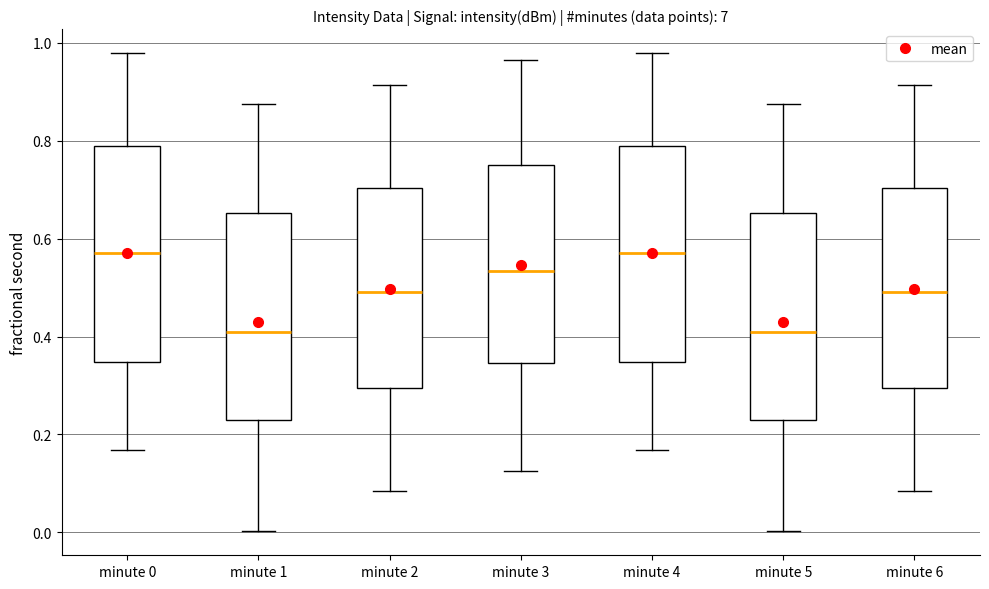

Reading left to right, read every box against the y-axis: the position of its median line, the range the box covers, and the ends of its whiskers. The values are not printed on the chart, so give them approximately, as read against the axis.

minute 0: median 0.58, box 0.34 to 0.78, whiskers 0.16 to 0.98
minute 1: median 0.42, box 0.22 to 0.66, whiskers 0.00 to 0.88
minute 2: median 0.50, box 0.30 to 0.70, whiskers 0.08 to 0.92
minute 3: median 0.54, box 0.34 to 0.76, whiskers 0.12 to 0.96
minute 4: median 0.58, box 0.34 to 0.78, whiskers 0.16 to 0.98
minute 5: median 0.42, box 0.22 to 0.66, whiskers 0.00 to 0.88
minute 6: median 0.50, box 0.30 to 0.70, whiskers 0.08 to 0.92